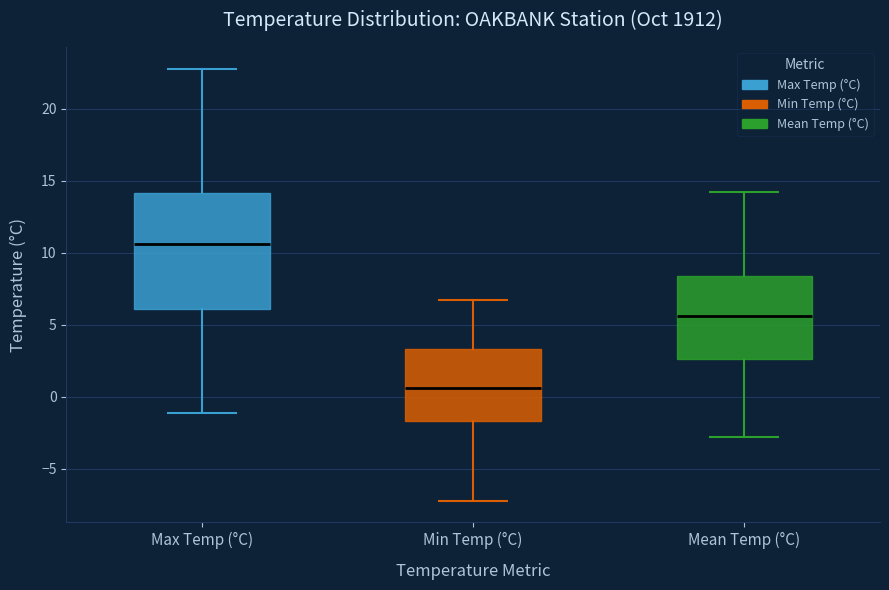

Reading left to right, transcribe this box plot: for each box, give where its median line is, the range the box spans, and where its two whiskers end, as read against the y-axis. The values are not printed on the chart, so give them approximately, as read against the axis.

Max Temp (°C): median 10.5, box 6.0 to 14.0, whiskers -1.0 to 23.0
Min Temp (°C): median 0.5, box -1.5 to 3.5, whiskers -7.0 to 6.5
Mean Temp (°C): median 5.5, box 2.5 to 8.5, whiskers -3.0 to 14.0